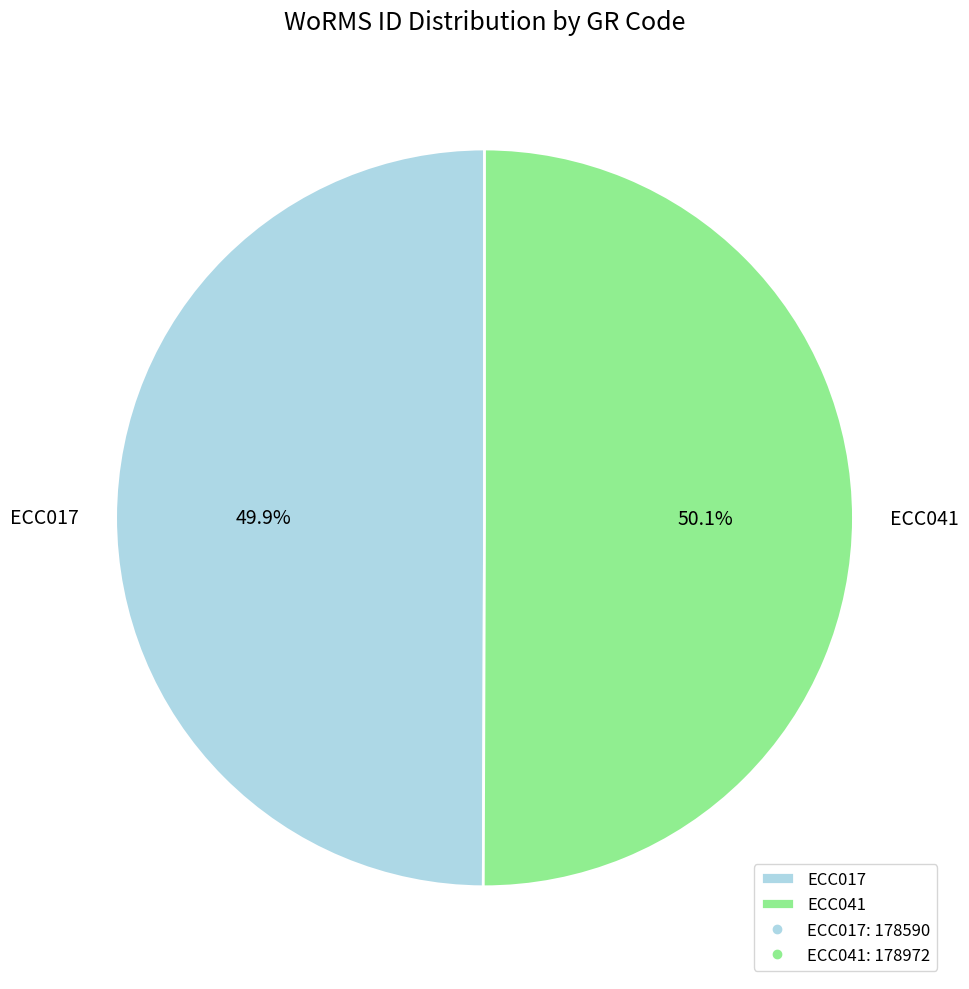

Count the number of slices in the pie.

2